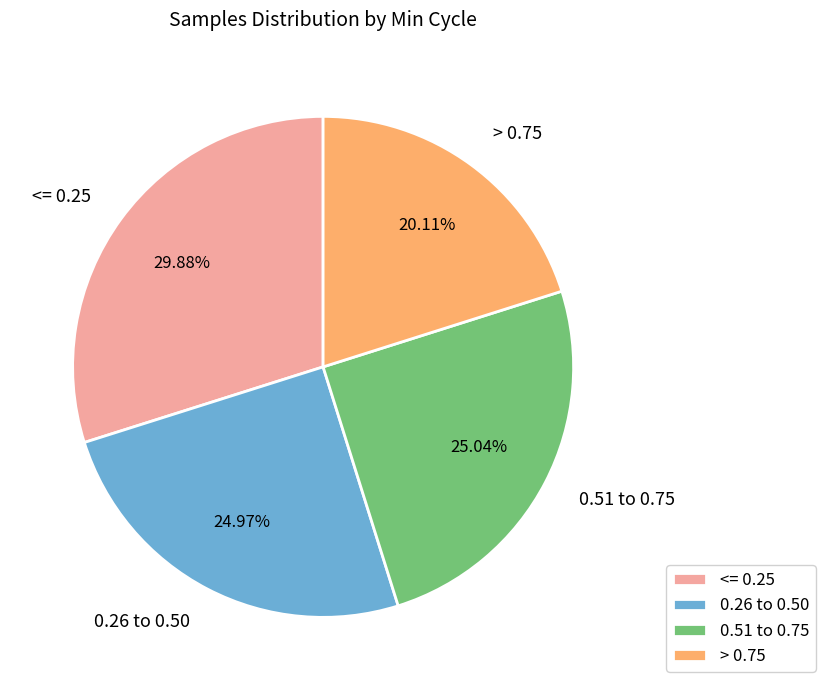

What is the smallest slice in the pie chart?

> 0.75